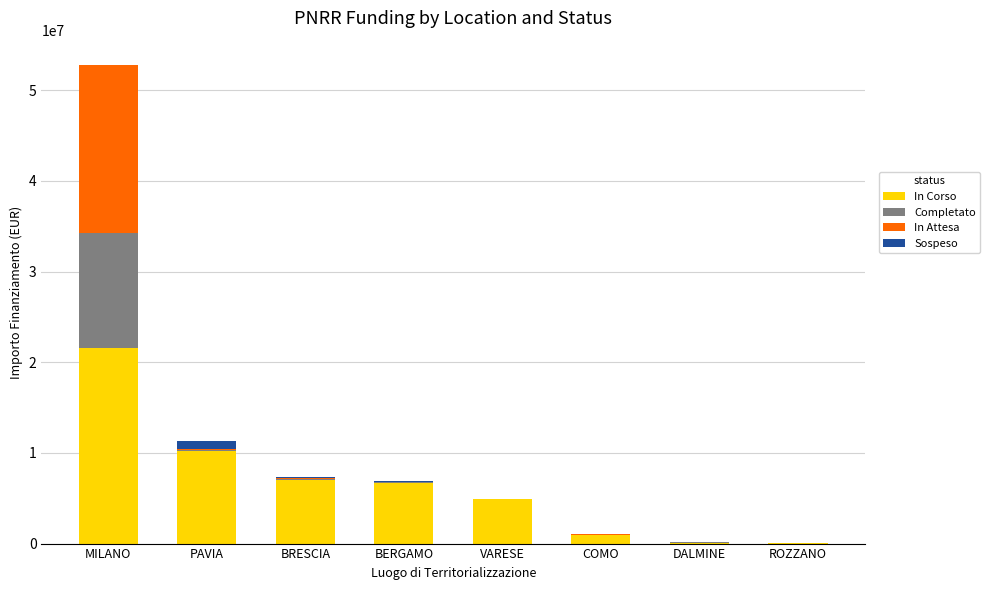

At which category is the sum across all series the highest?

MILANO